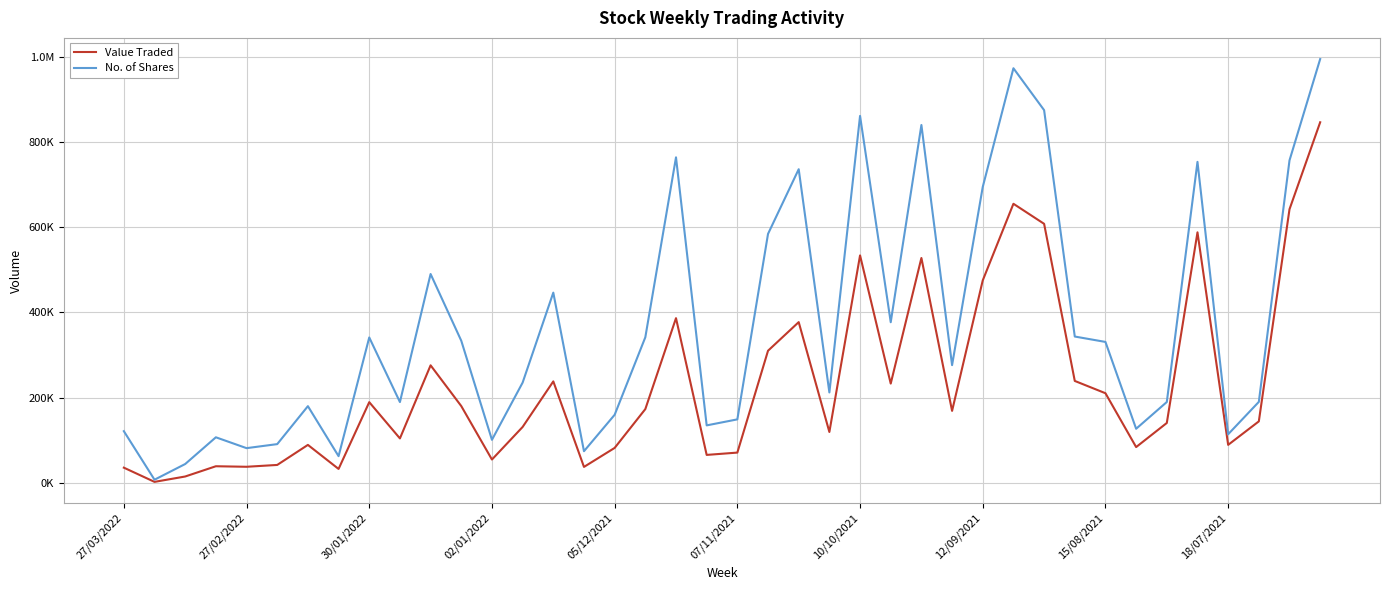

What are all the series names shown in the legend?

Value Traded, No. of Shares